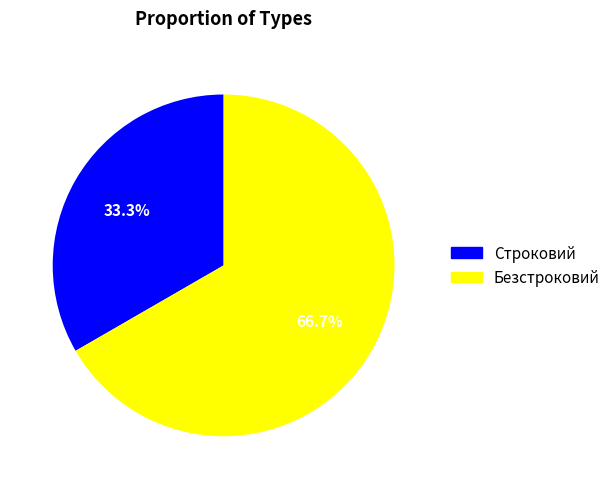

Does Строковий account for over 50% of the chart?

No